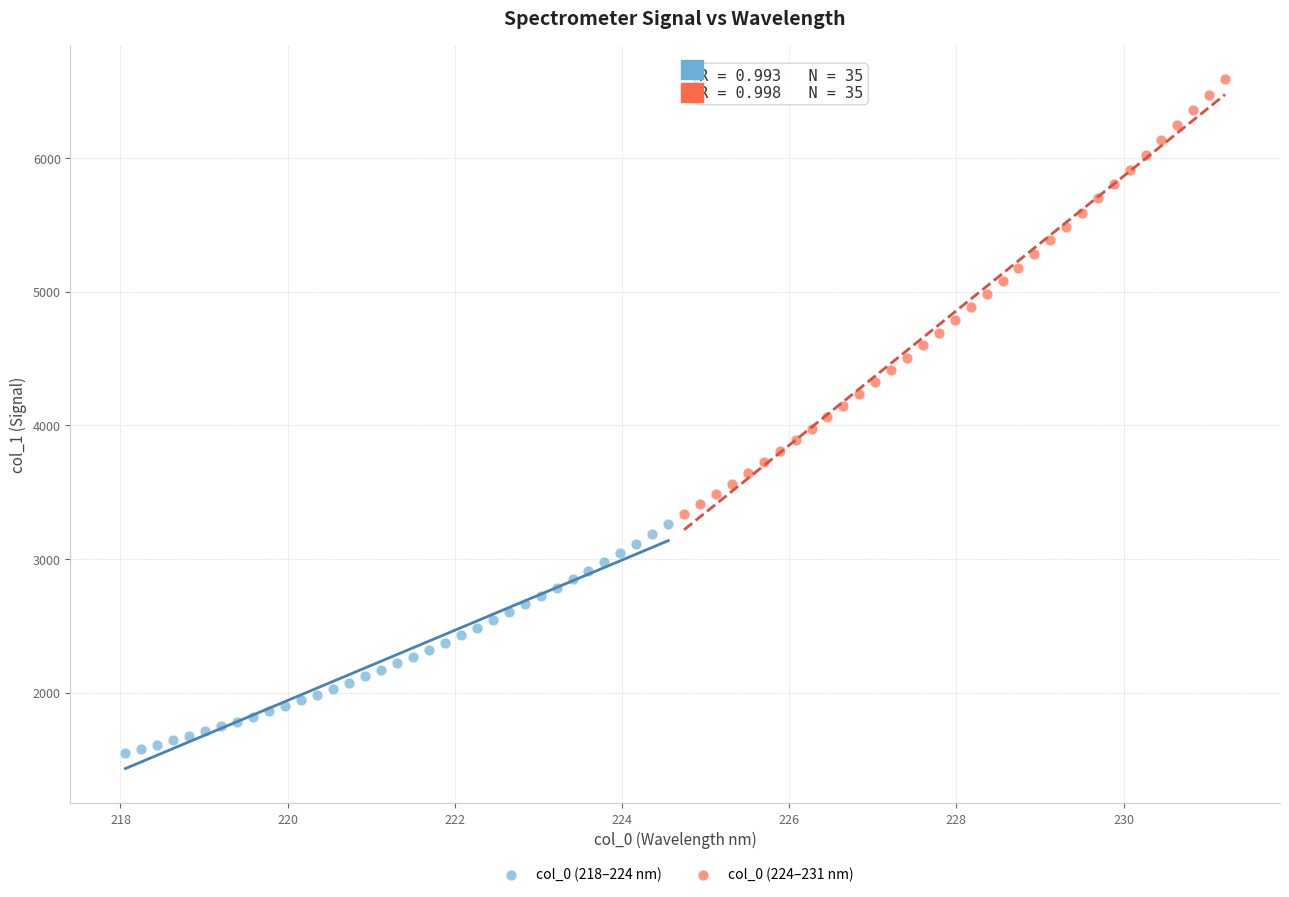

Which series has the largest Y range (max minus min)?

col_0 (224–231 nm)